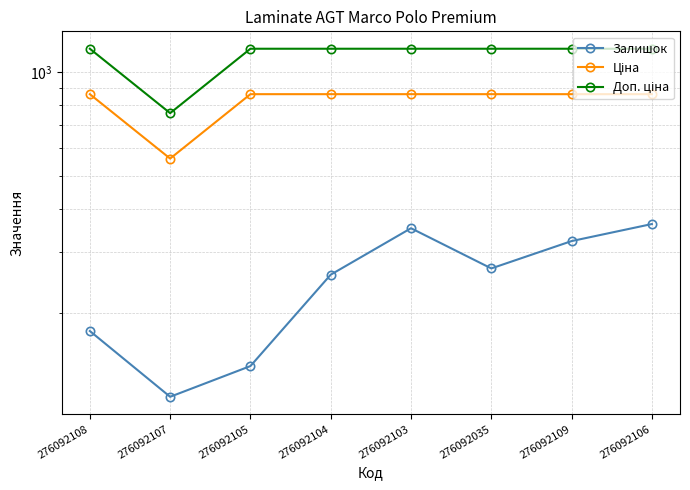

What is the sum of the Ціна values at 276092108 and 276092105?

1725.7